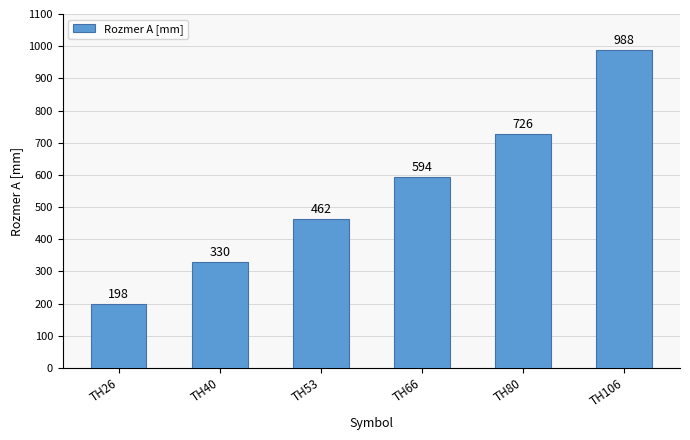

Are the bars horizontal?

No